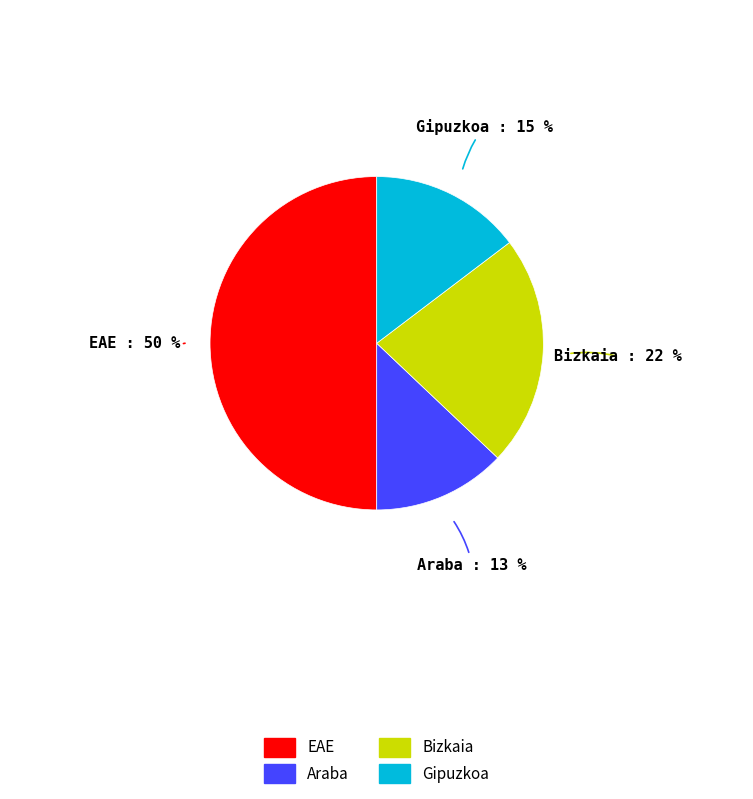

To the nearest percent, what is the difference between the Araba and EAE slice percentages?

37%